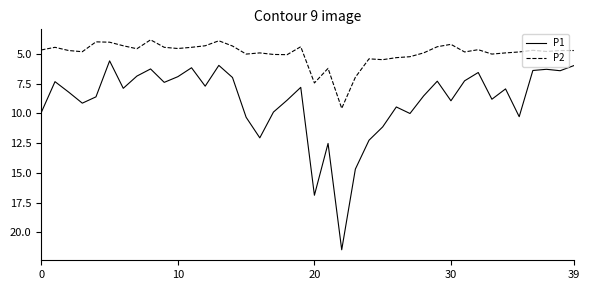

Which series has the largest total across all categories?

P1